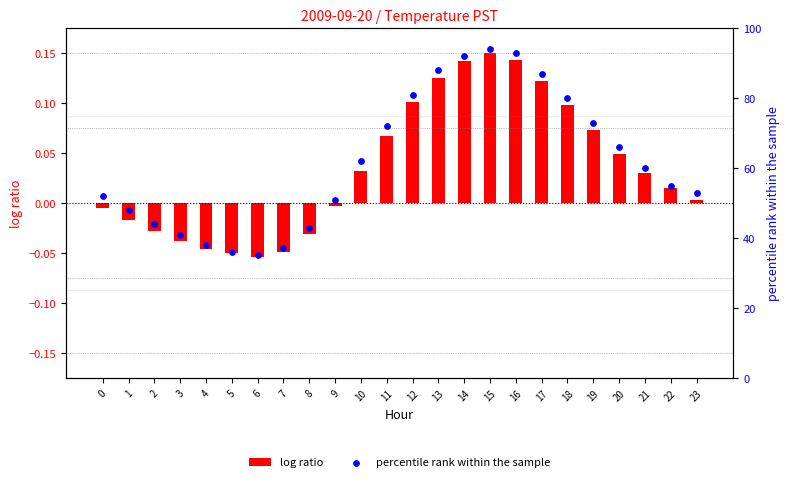

At which category is the sum across all series the highest?

15